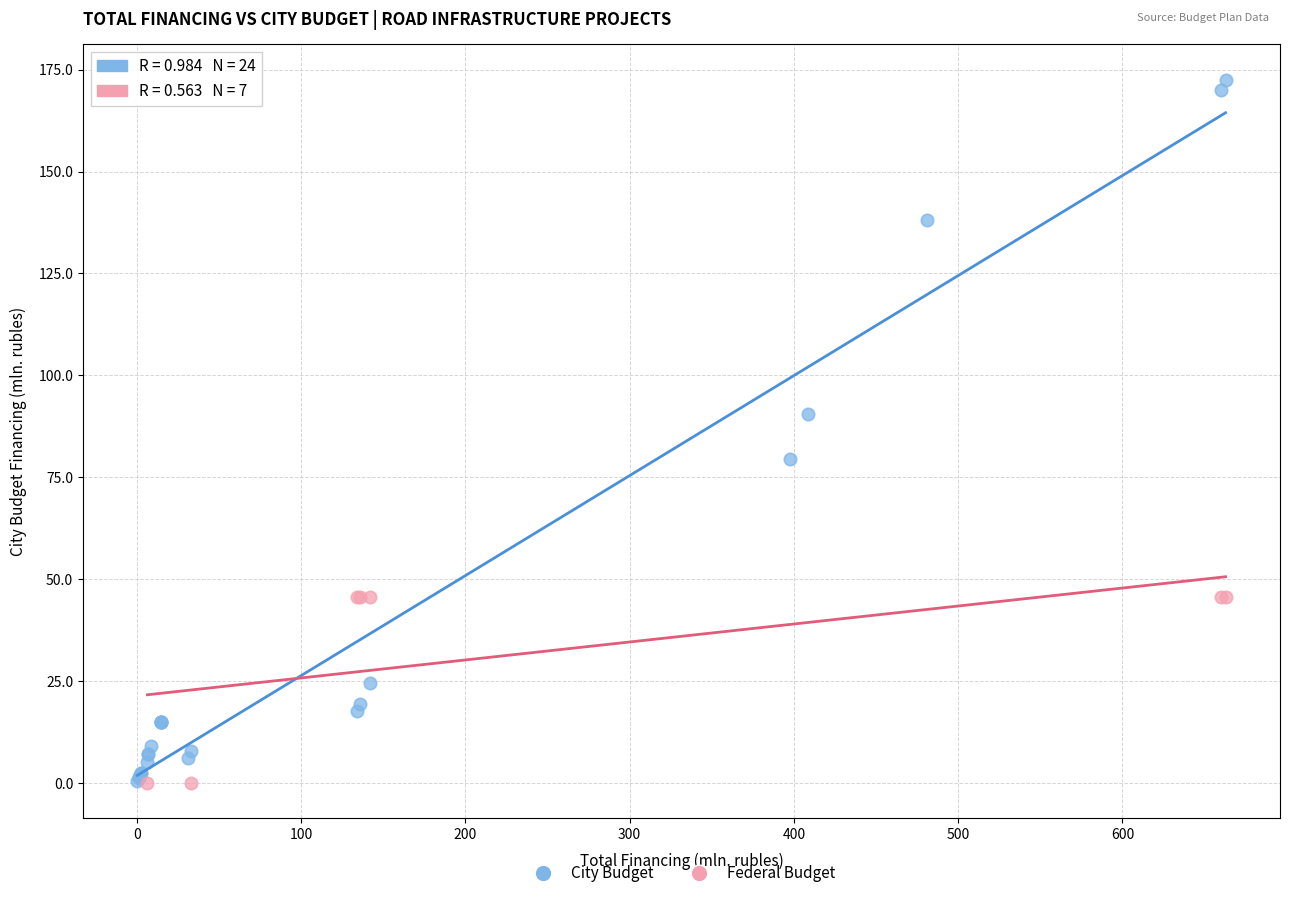

Which series reaches the maximum Y coordinate?

City Budget